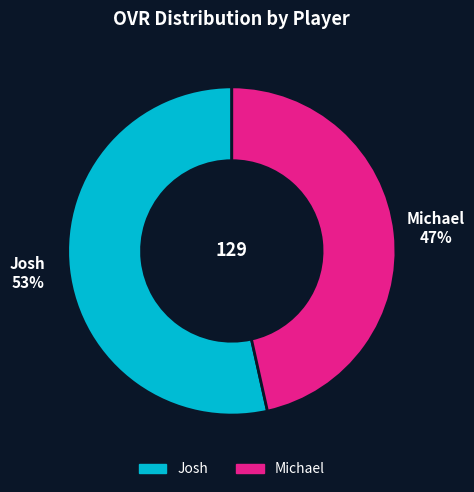

Count the number of slices in the pie.

2